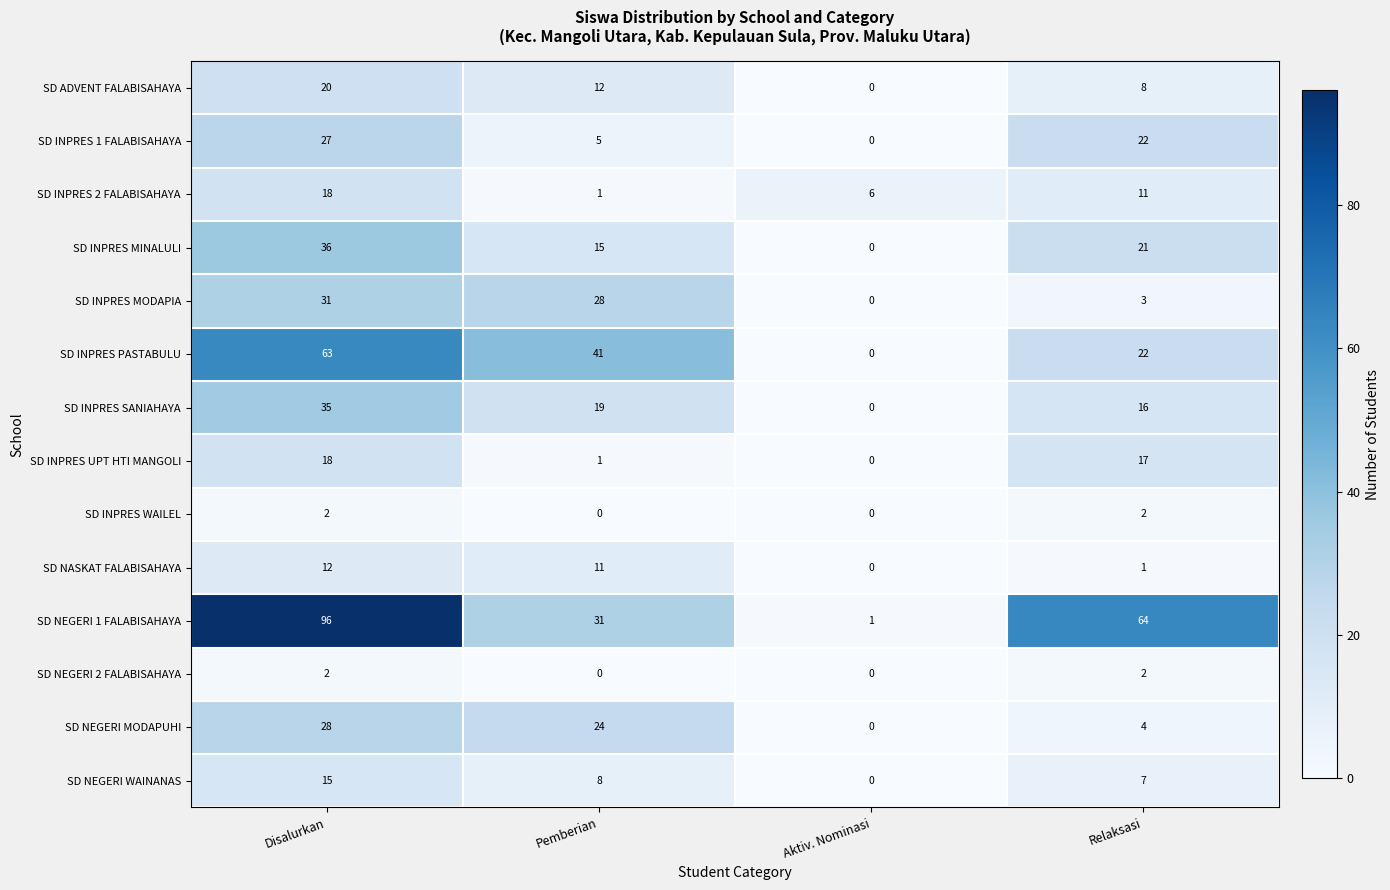

The value of SD INPRES 1 FALABISAHAYA at Relaksasi is 37. True or false?

False